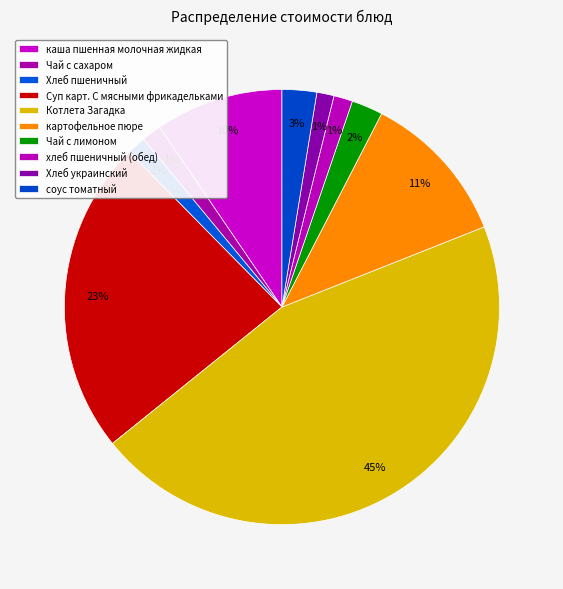

The Суп карт. С мясными фрикадельками slice represents 13% of the pie. True or false?

False